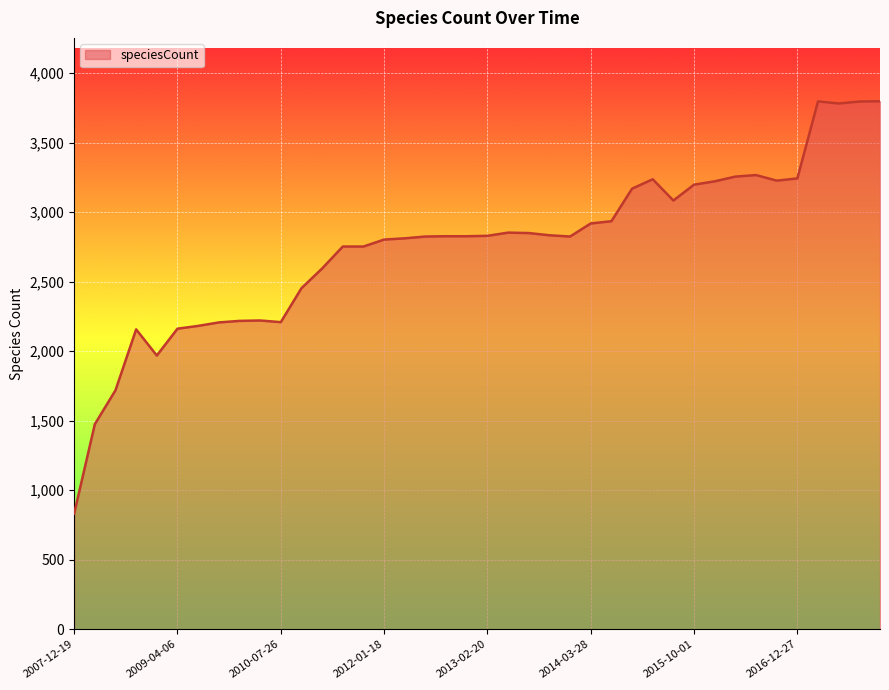

What is the greatest value displayed?

3798